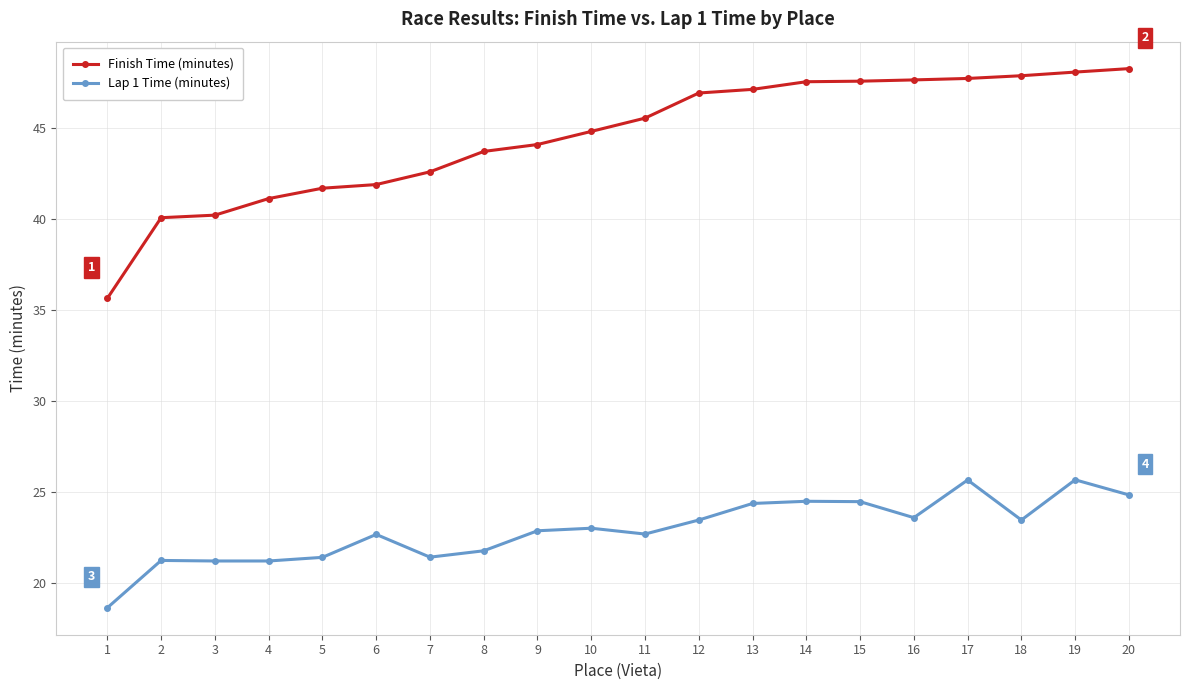

What is the sum of all Finish Time (minutes) values?

890.3